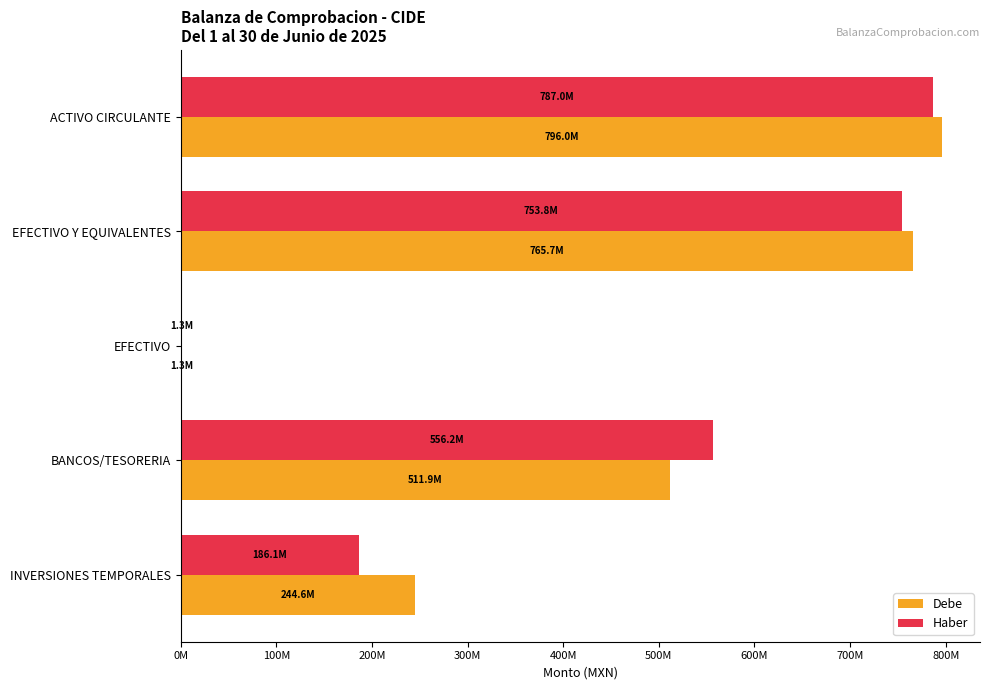

At how many categories does at least one series exceed 777115713?

1